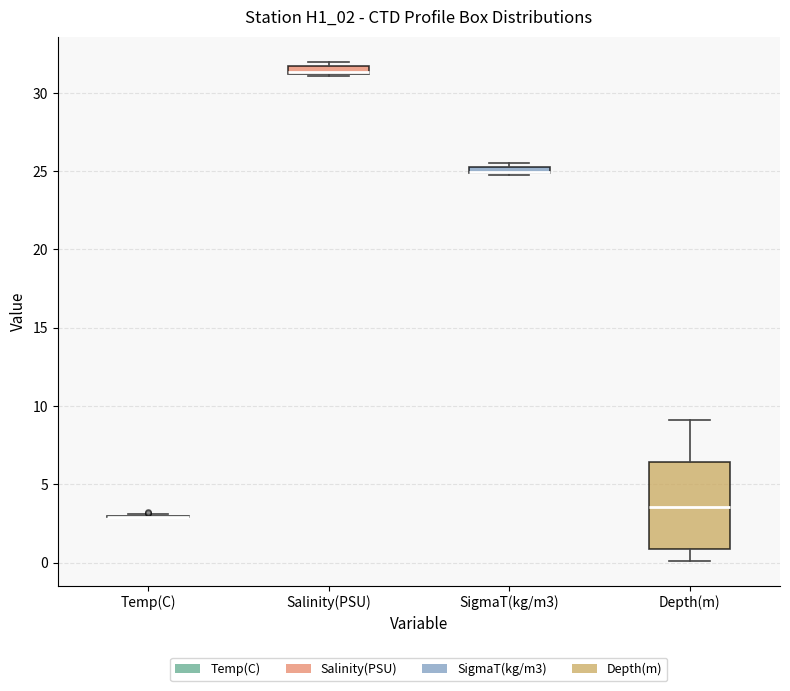

Comparing the boxes themselves (not the whiskers), which one is the tallest?

Depth(m)